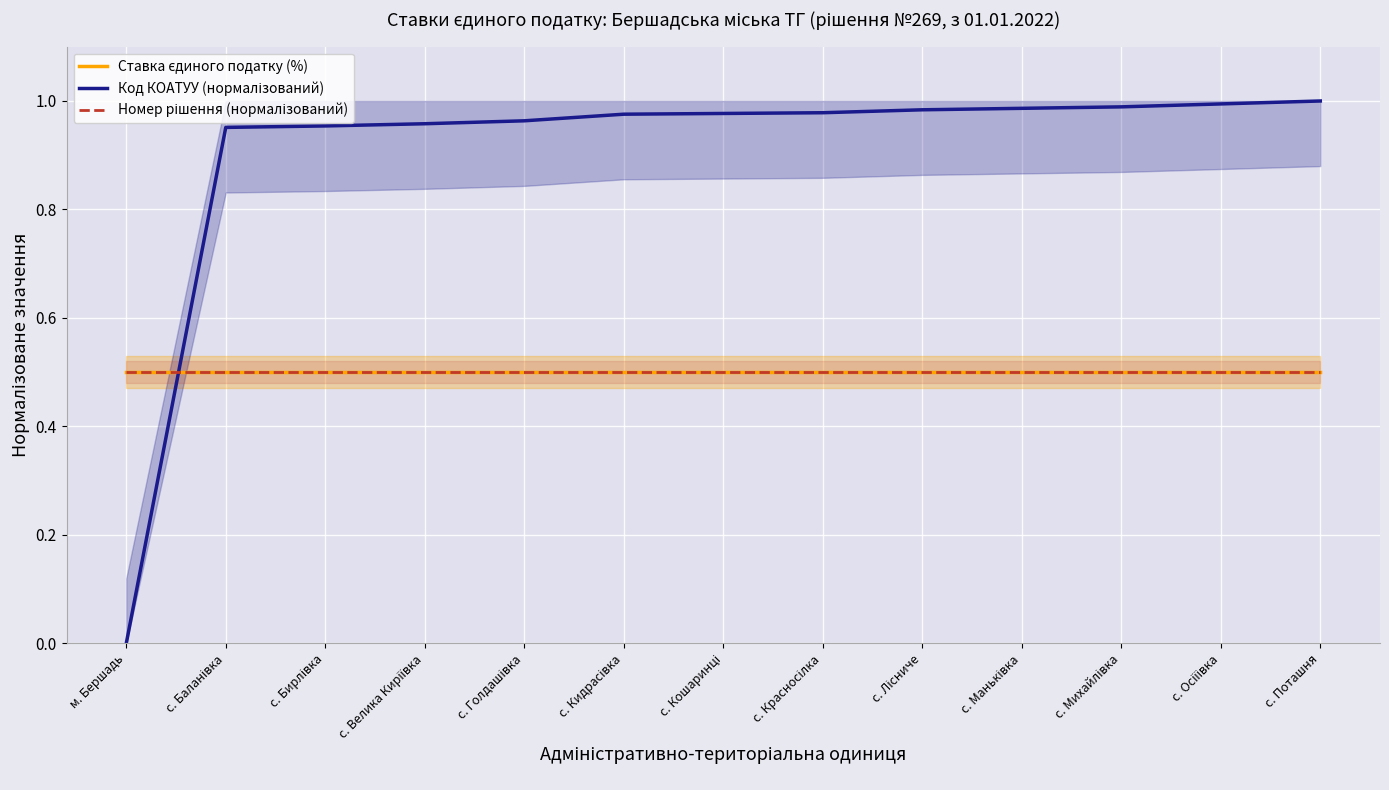

Reading left to right, transcribe all the data shown in this chart.

Ставка єдиного податку (%): 0.5	0.5	0.5	0.5	0.5	0.5	0.5	0.5	0.5	0.5	0.5	0.5	0.5
Код КОАТУУ (нормалізований): 0.0	1.0	1.0	1.0	1.0	1.0	1.0	1.0	1.0	1.0	1.0	1.0	1.0
Номер рішення (нормалізований): 0.5	0.5	0.5	0.5	0.5	0.5	0.5	0.5	0.5	0.5	0.5	0.5	0.5